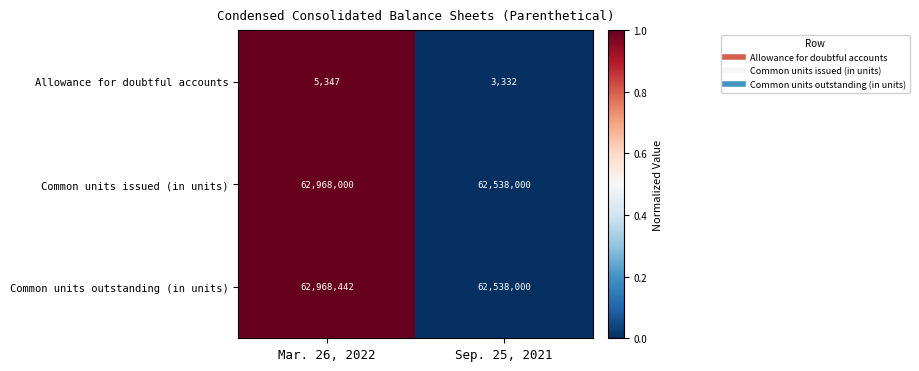

Which label corresponds to the smallest value in the chart?

Sep. 25, 2021